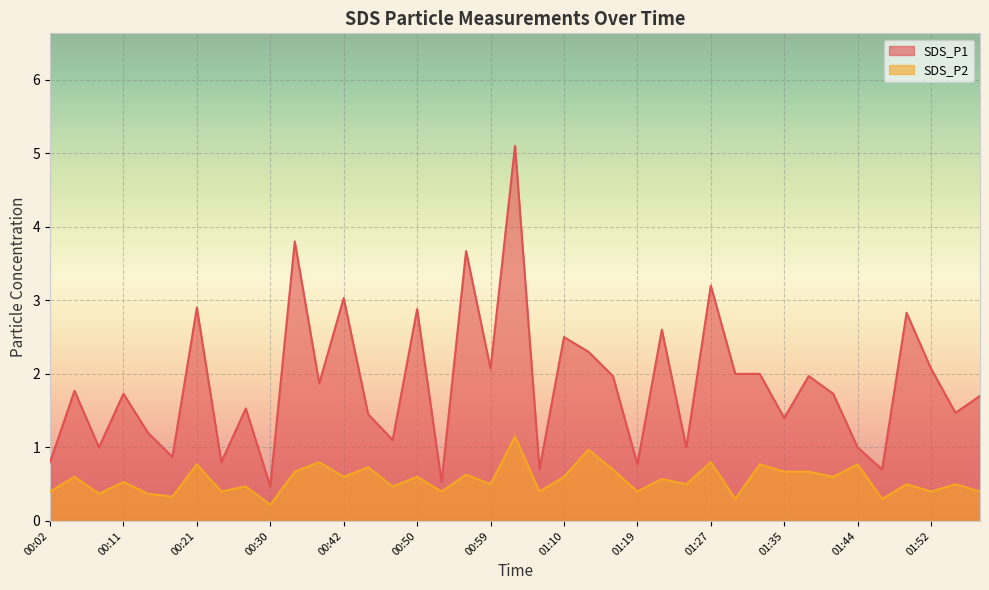

How many interior local peaks does the SDS_P2 series have?

16